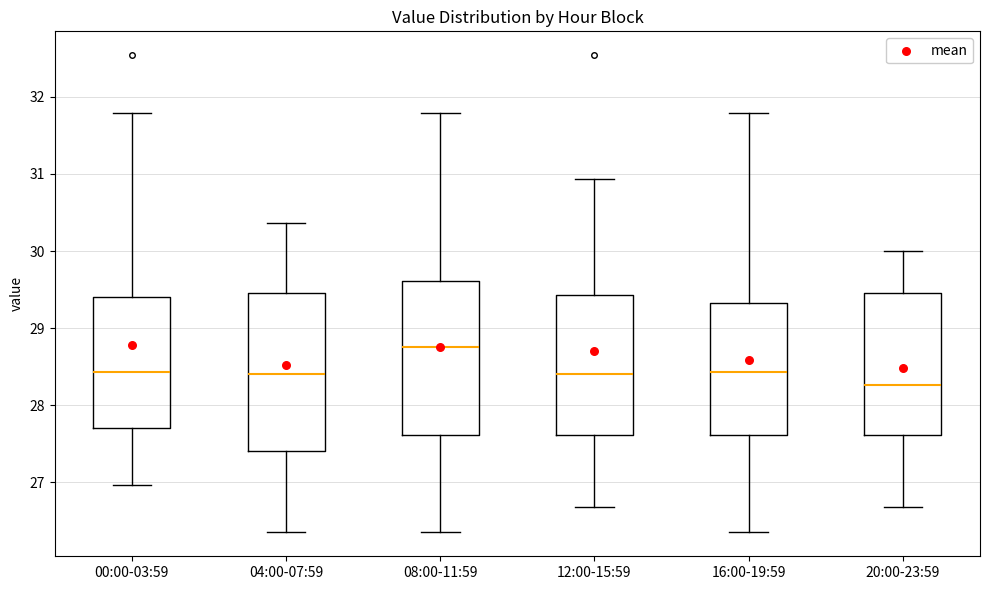

Reading left to right, transcribe this box plot: for each box, give where its median line is, the range the box spans, and where its two whiskers end, as read against the y-axis. The values are not printed on the chart, so give them approximately, as read against the axis.

00:00-03:59: median 28.4, box 27.7 to 29.4, whiskers 27.0 to 31.8
04:00-07:59: median 28.4, box 27.4 to 29.5, whiskers 26.4 to 30.4
08:00-11:59: median 28.8, box 27.6 to 29.6, whiskers 26.4 to 31.8
12:00-15:59: median 28.4, box 27.6 to 29.4, whiskers 26.7 to 30.9
16:00-19:59: median 28.4, box 27.6 to 29.3, whiskers 26.4 to 31.8
20:00-23:59: median 28.3, box 27.6 to 29.5, whiskers 26.7 to 30.0